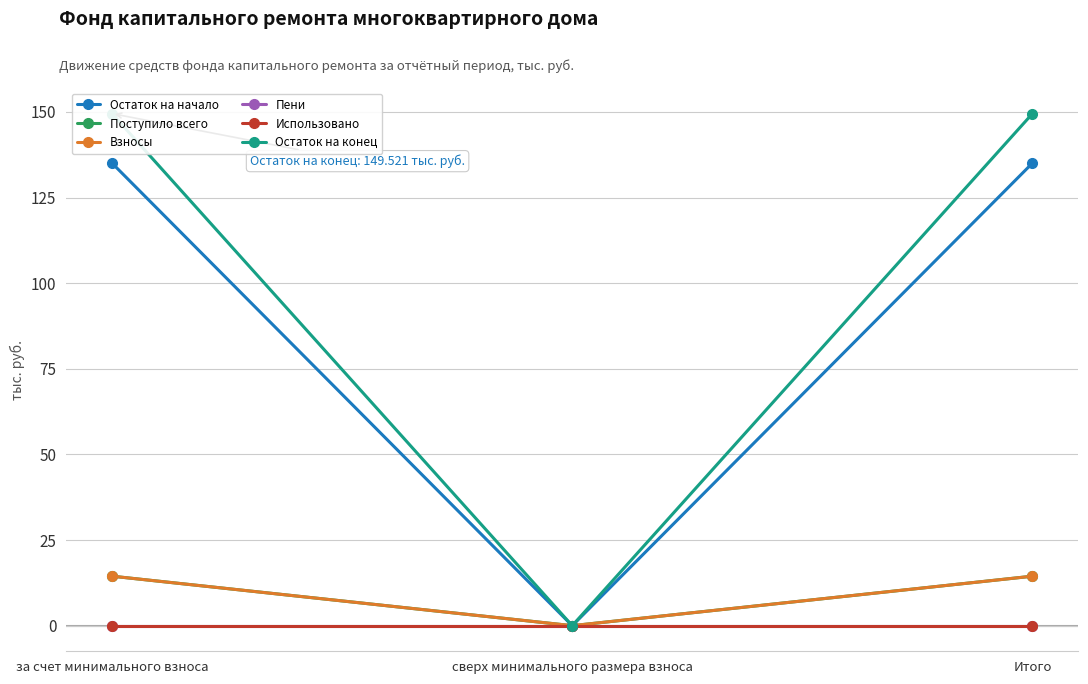

At Итого, list the series in order from smallest to largest.

Пени, Использовано, Поступило всего, Взносы, Остаток на начало, Остаток на конец